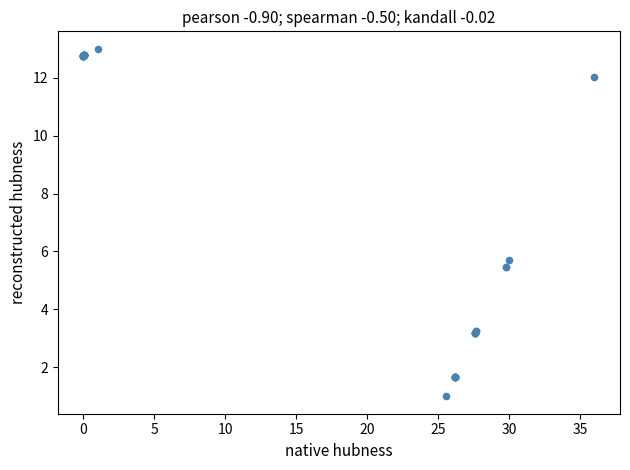

What Y value in the scatter plot is closest to 7?

5.7